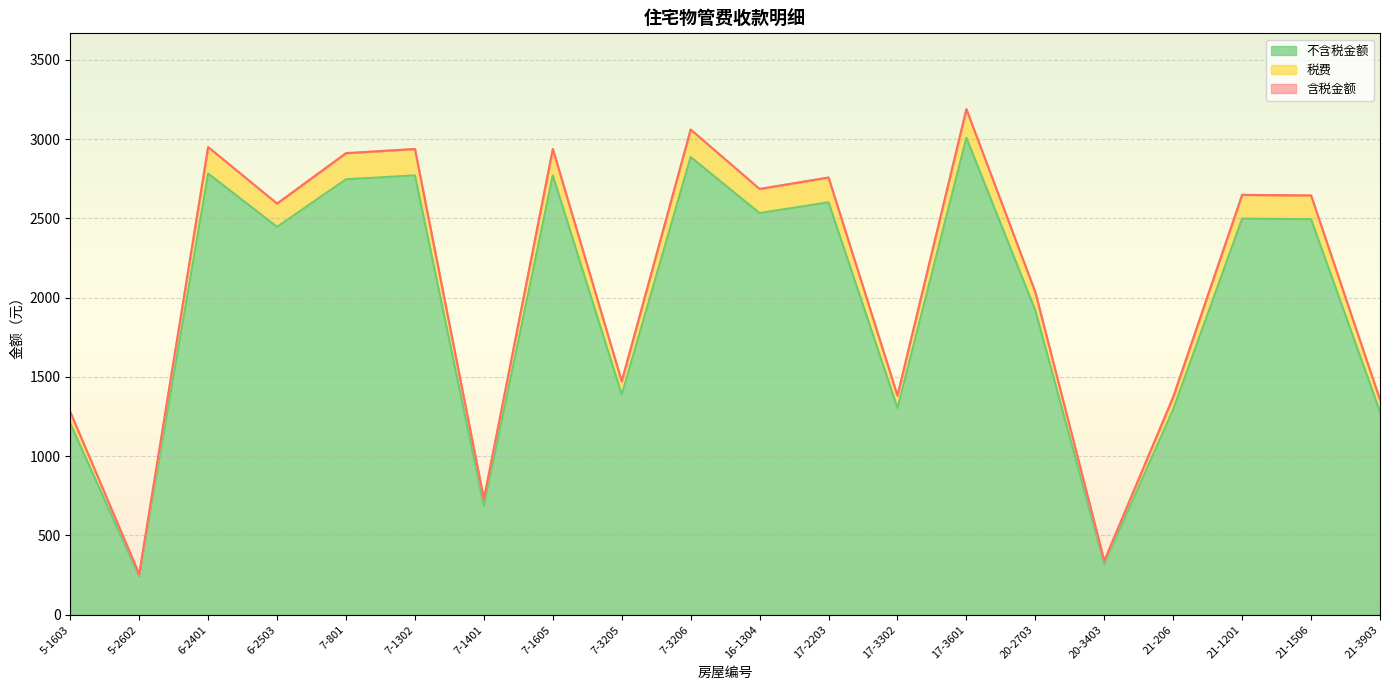

What is the sum of the 不含税金额 values at 7-3205 and 6-2503?

3835.0